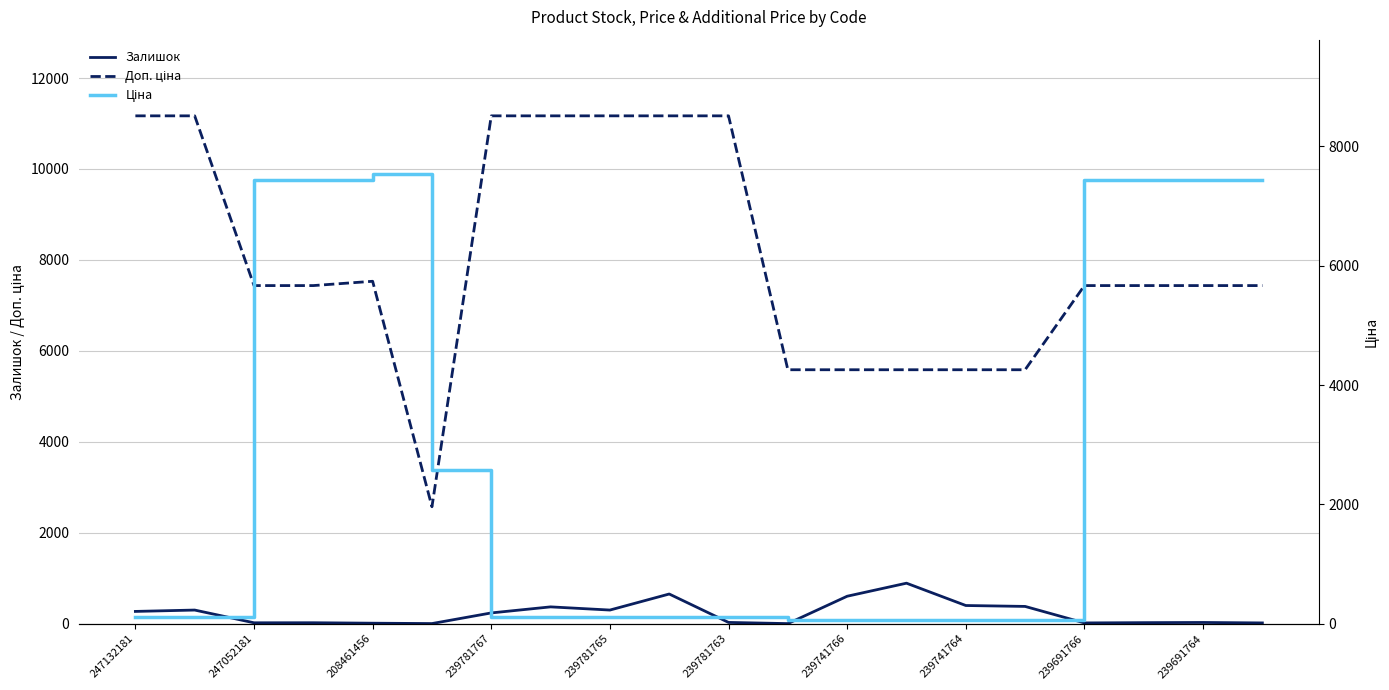

Between 17 and 16, which is larger?

17